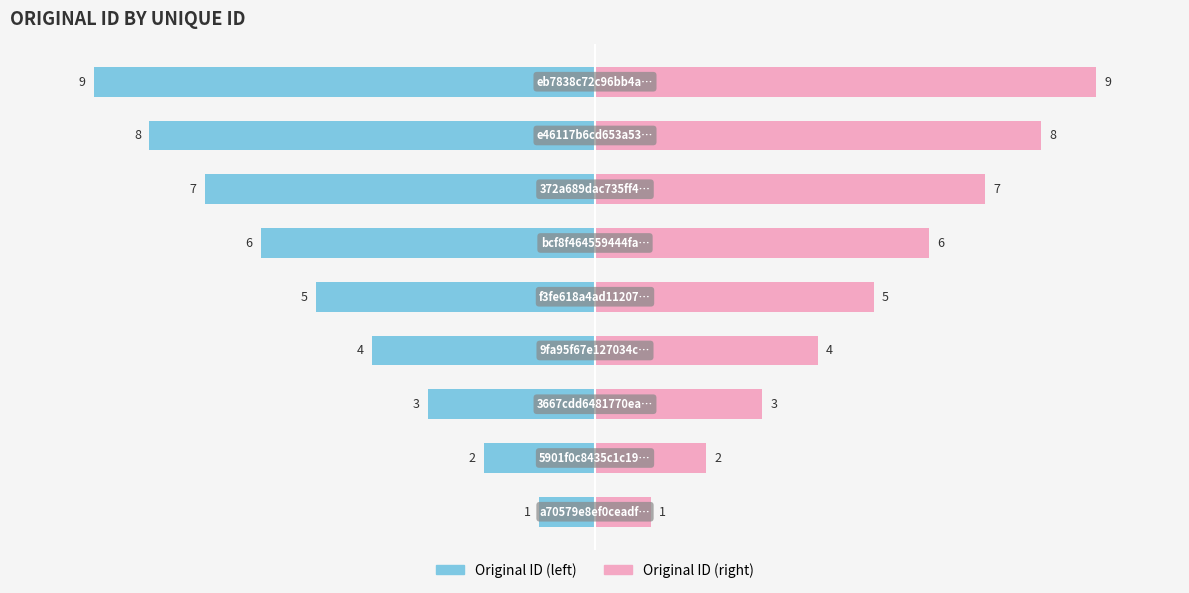

What is the value of the Original ID (right) bar at the 4th from the left?

4